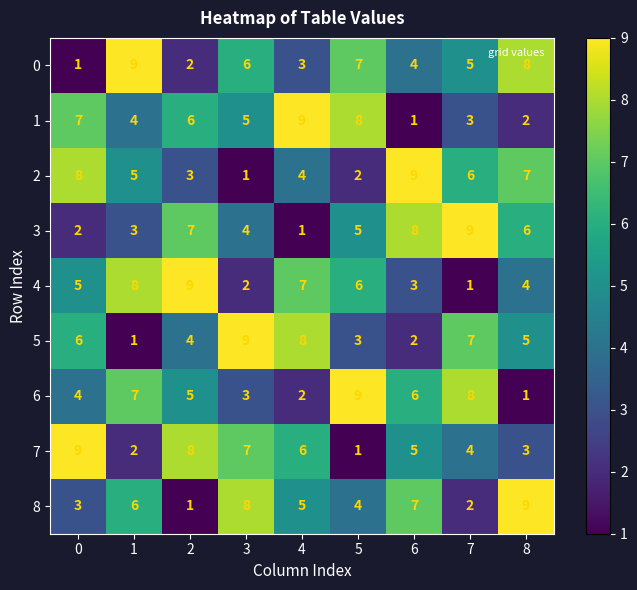

Between 3 and 7, which series saw the biggest shift?

8